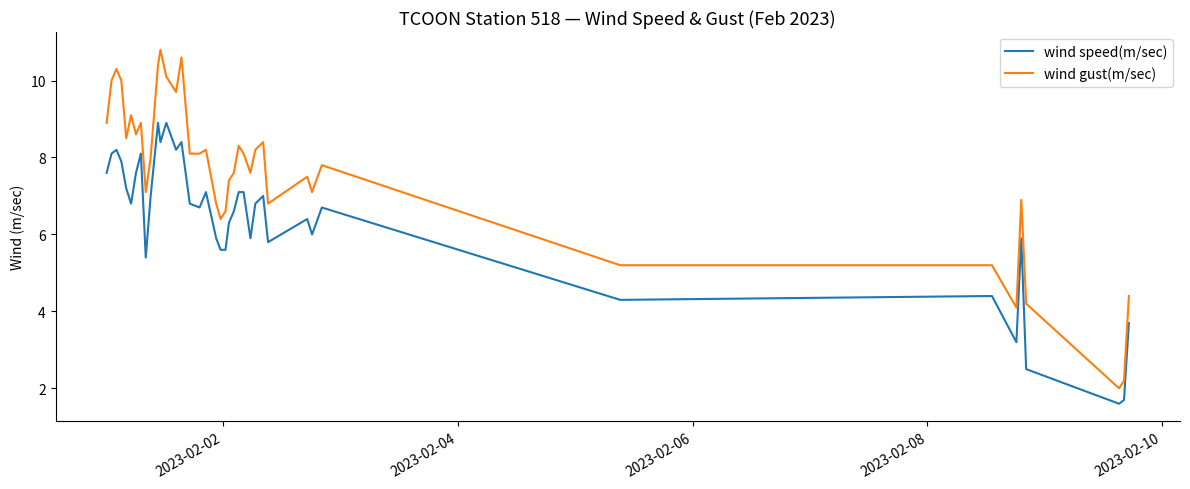

Which series has the widest spread of values?

wind gust(m/sec)